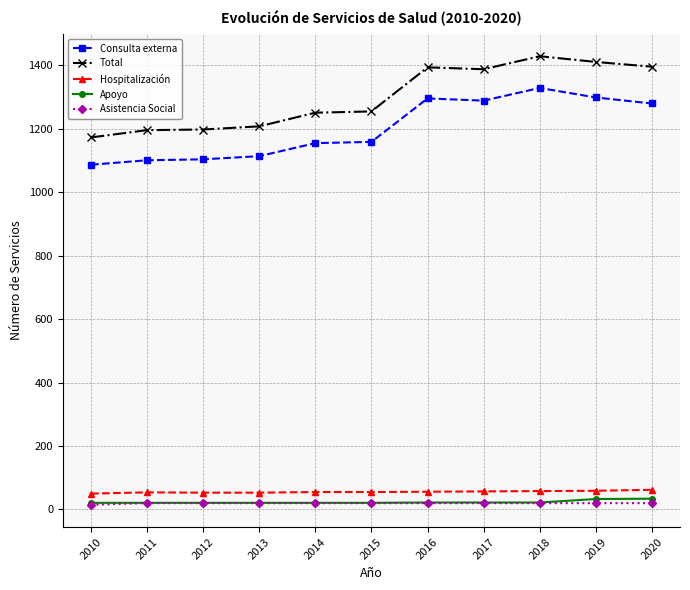

At how many categories does at least one series exceed 1024?

11